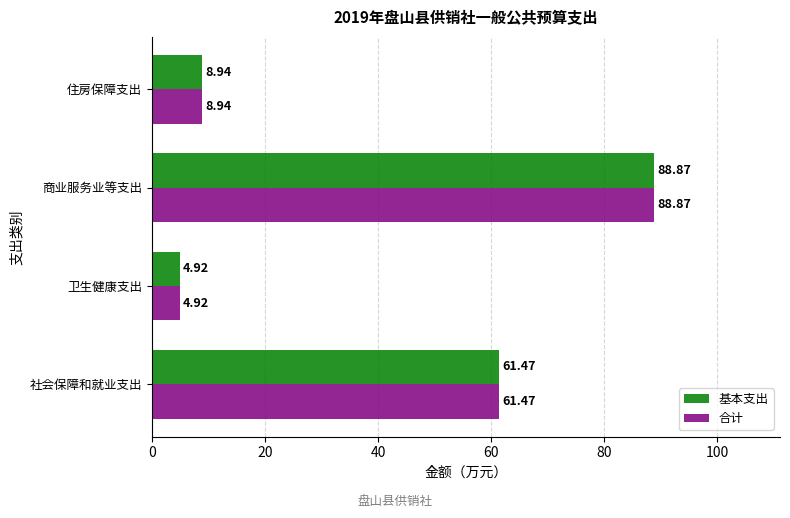

What is the total value across all series at 住房保障支出?

17.9